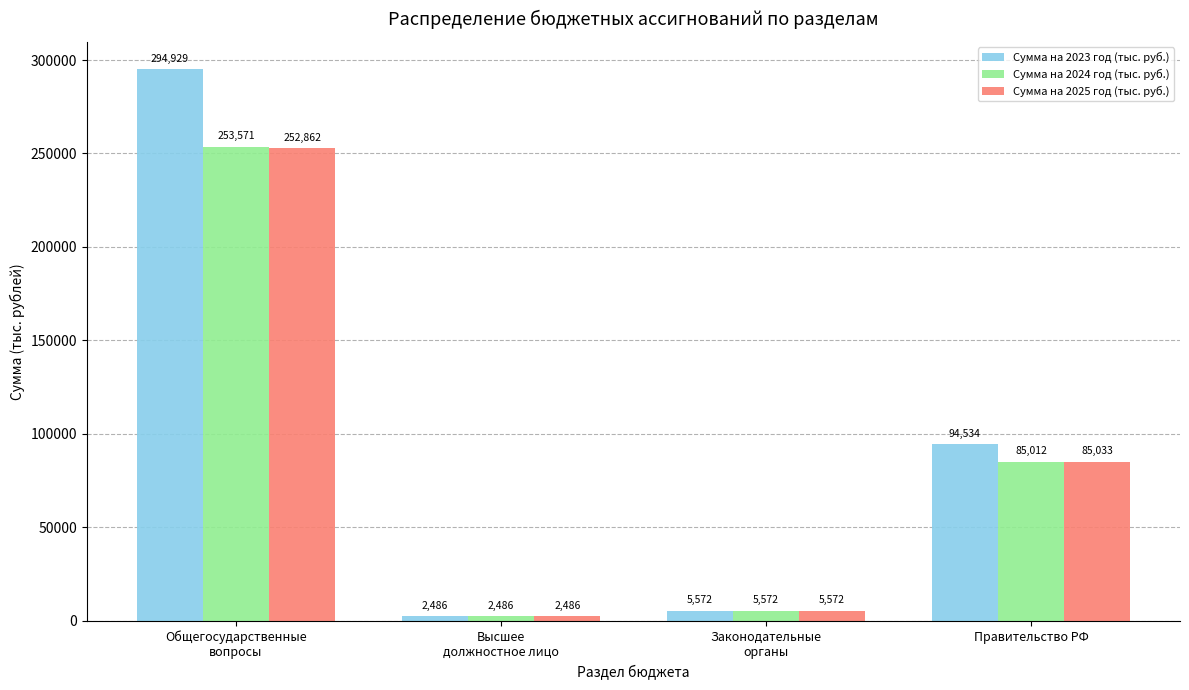

Which series changed the most between Высшее
должностное лицо and Правительство РФ?

Сумма на 2023 год (тыс. руб.)